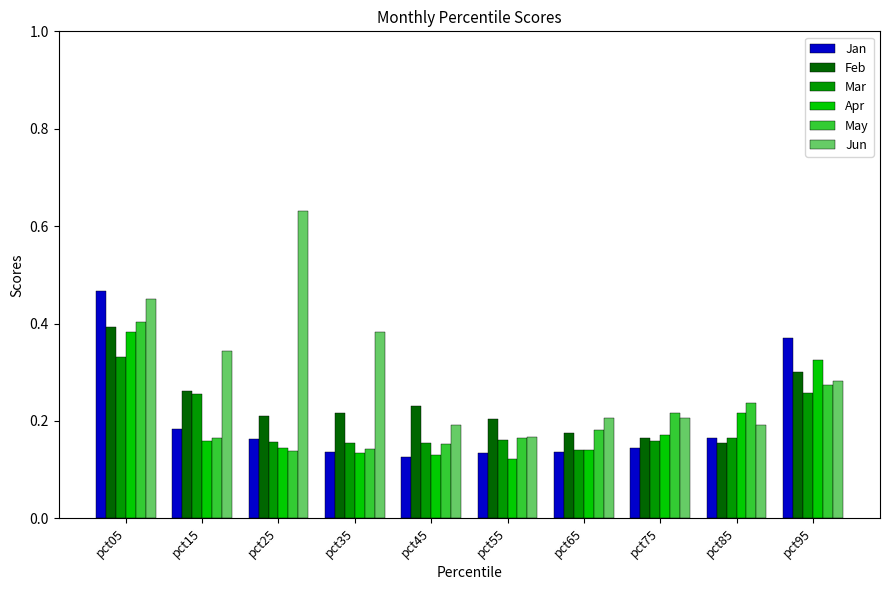

True or false: Jan has a value of 0.2 at pct35.

False